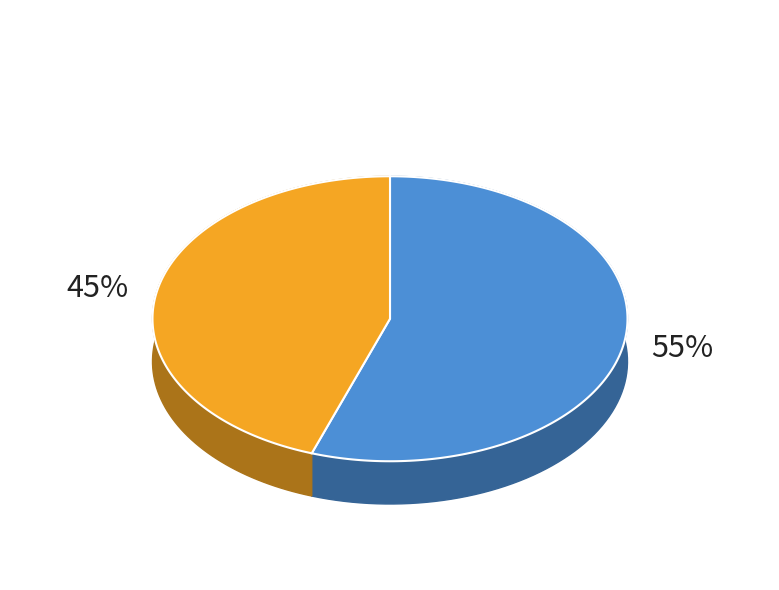

How many segments does this pie chart have?

2